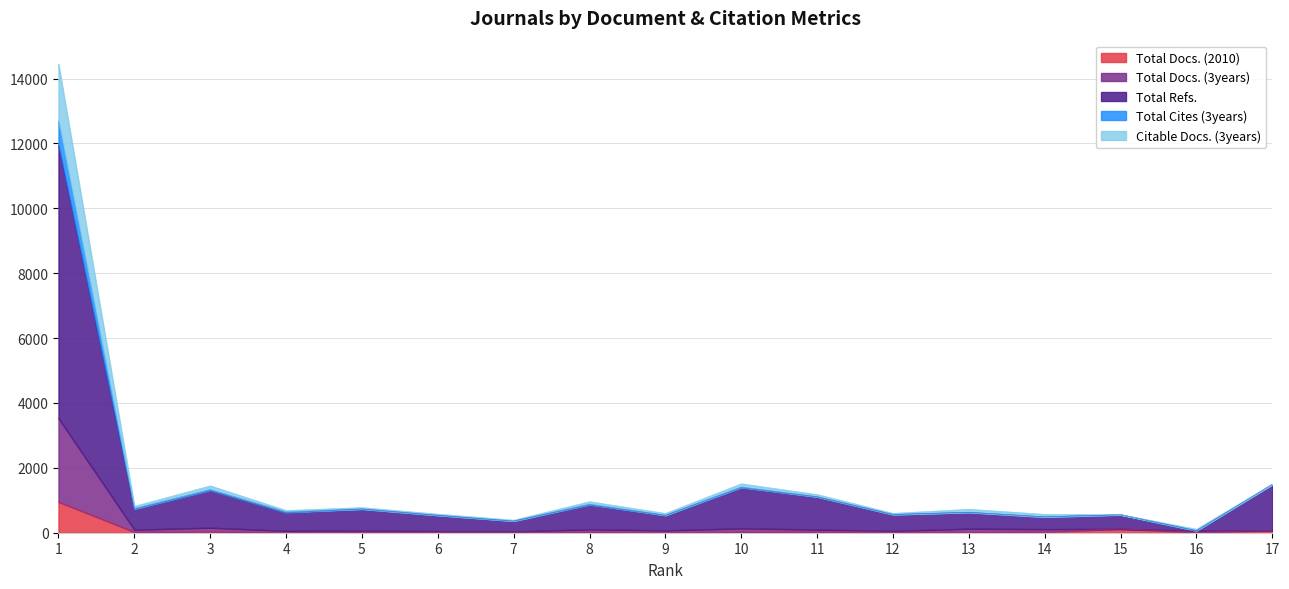

Is the value of Total Docs. (3years) at 5 greater than the value of Total Refs. at 14?

No